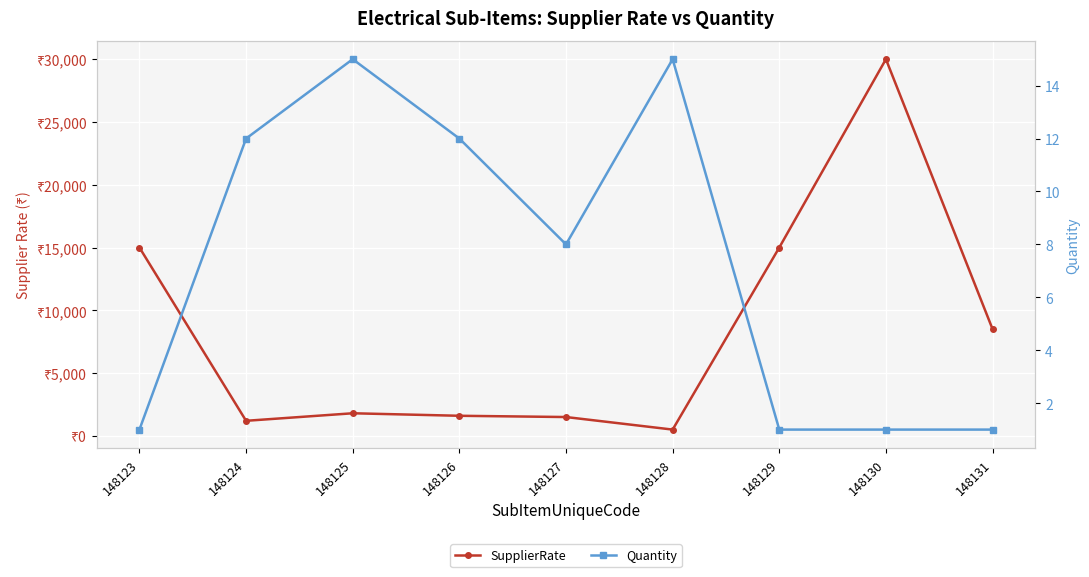

What is the difference between the SupplierRate values at 148129 and 148126?

13400